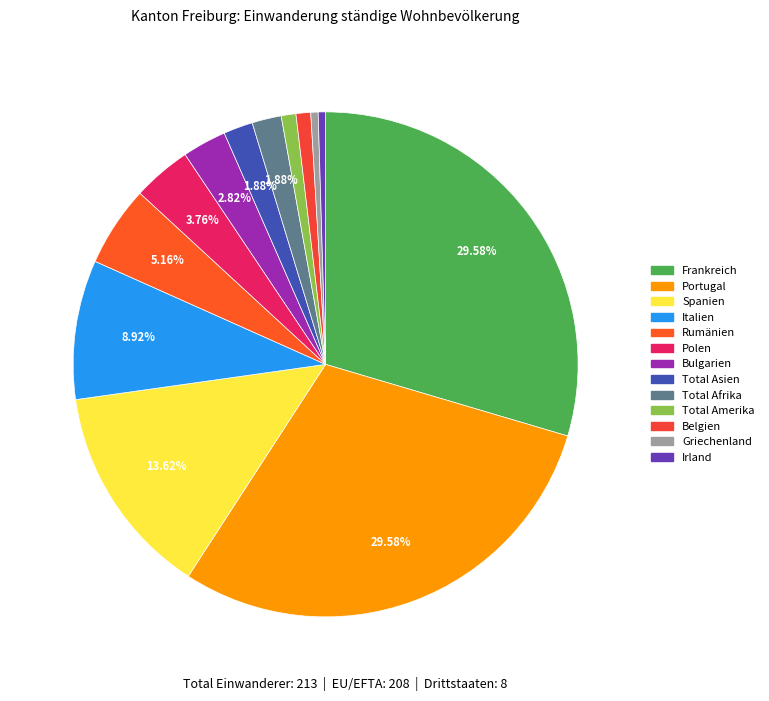

To the nearest percent, what portion does Frankreich represent?

30%